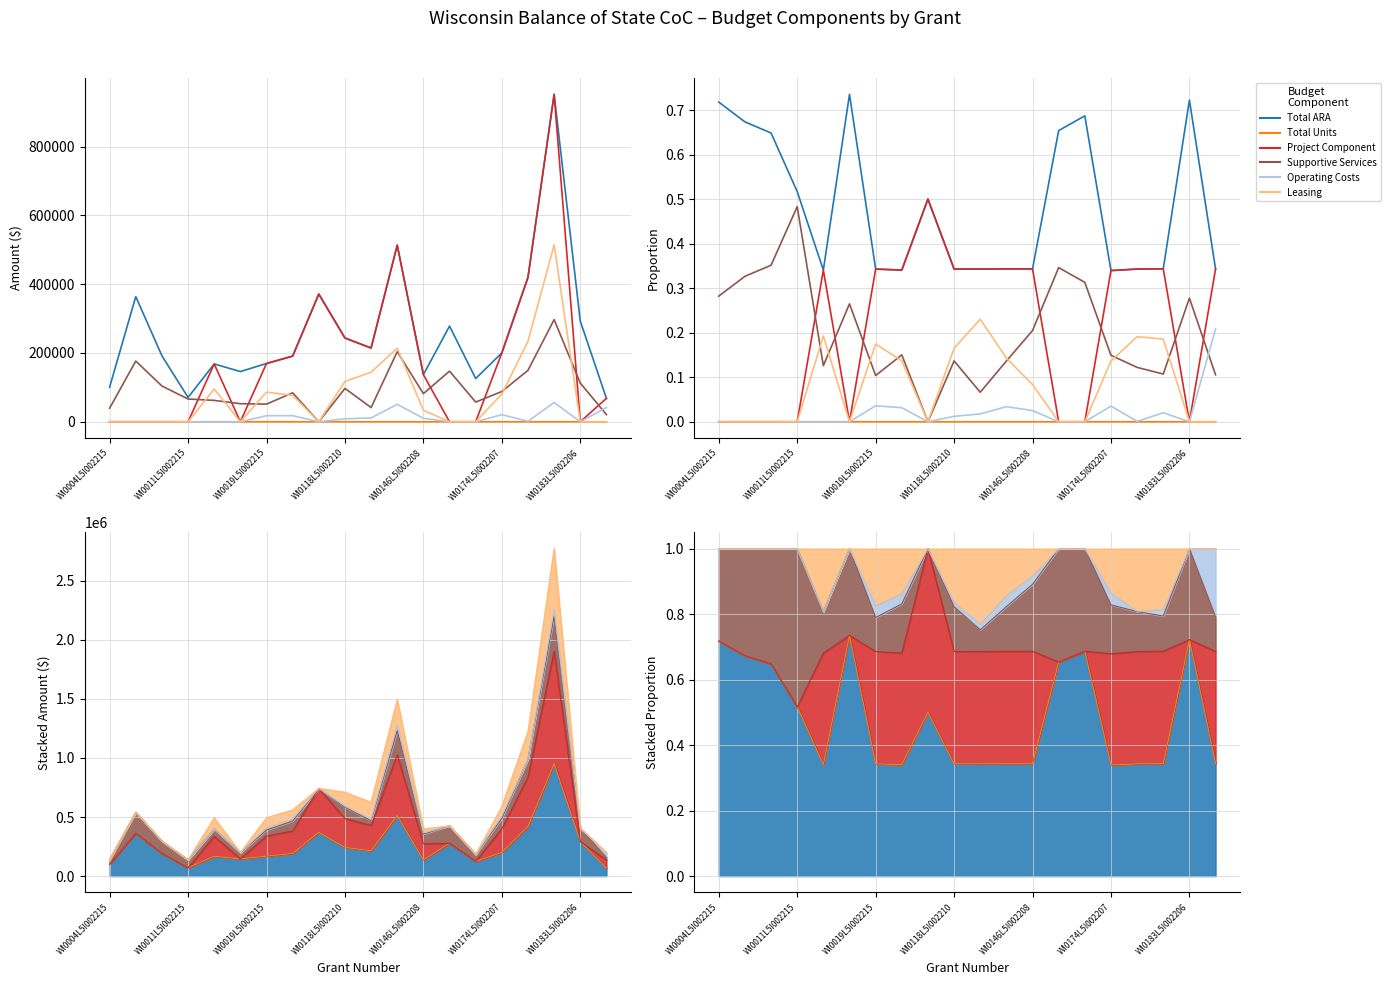

Which series changed the most between WI0146L5I002208 and 18?

Total ARA